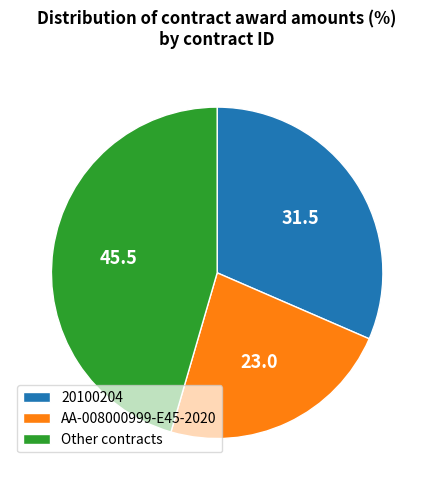

What is the ratio of the value at Other contracts to the value at 20100204?

1.4